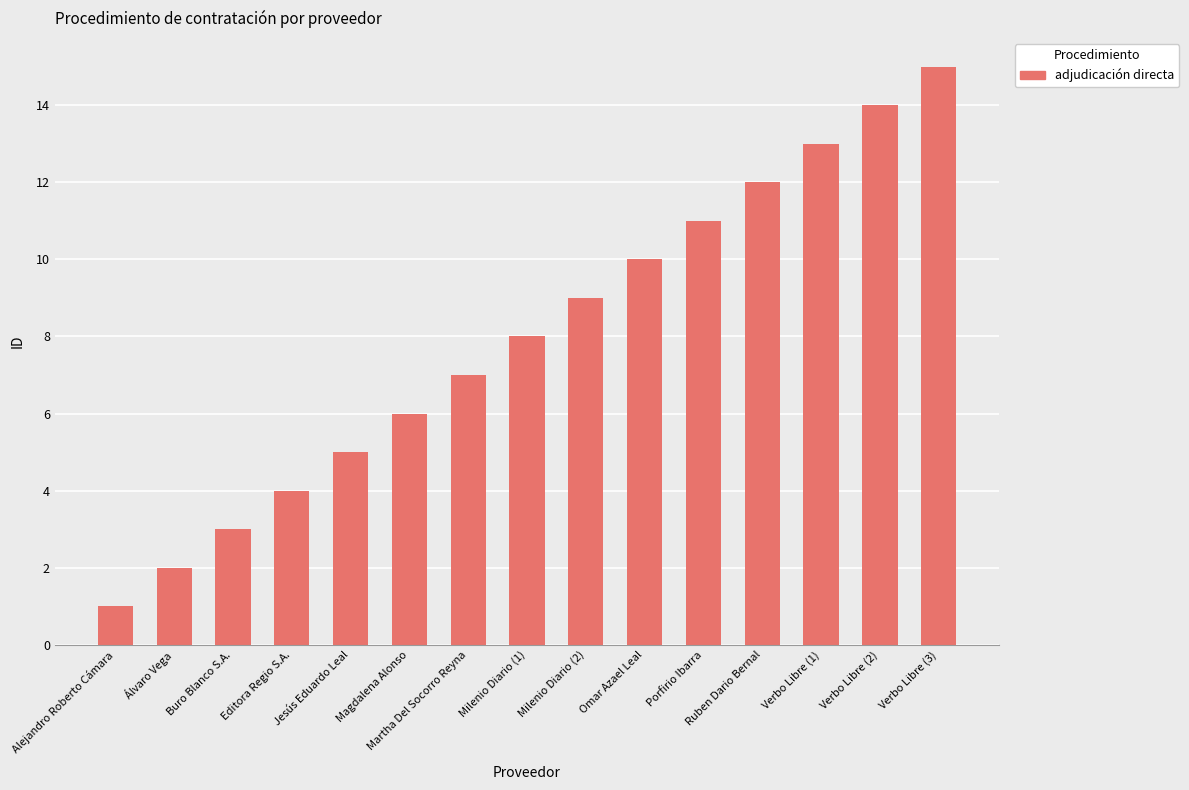

What value does the data have at Verbo Libre (2), to the nearest 10?

10